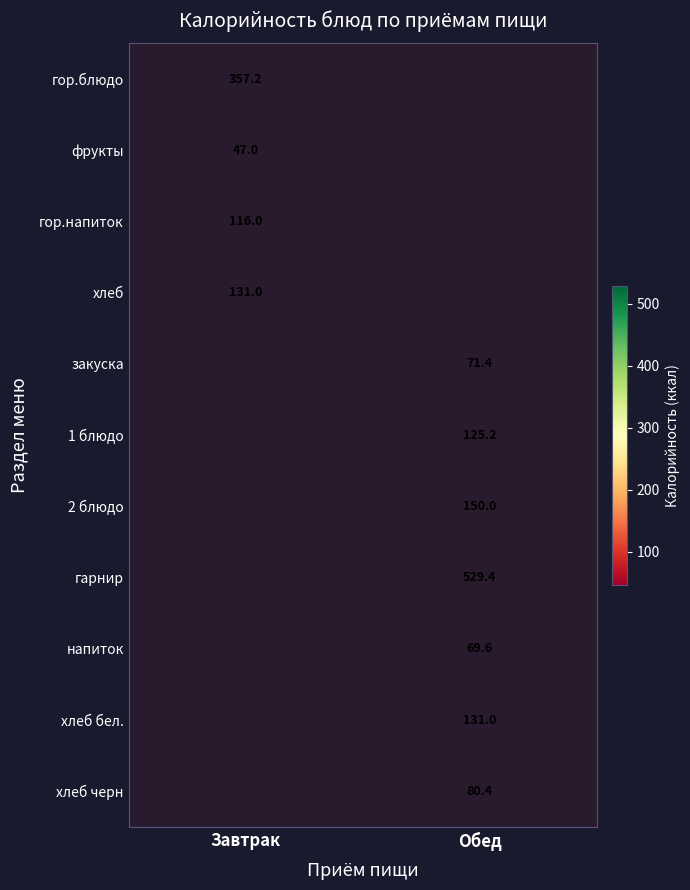

Is the value of 2 блюдо at Обед greater than the value of хлеб at Завтрак?

Yes